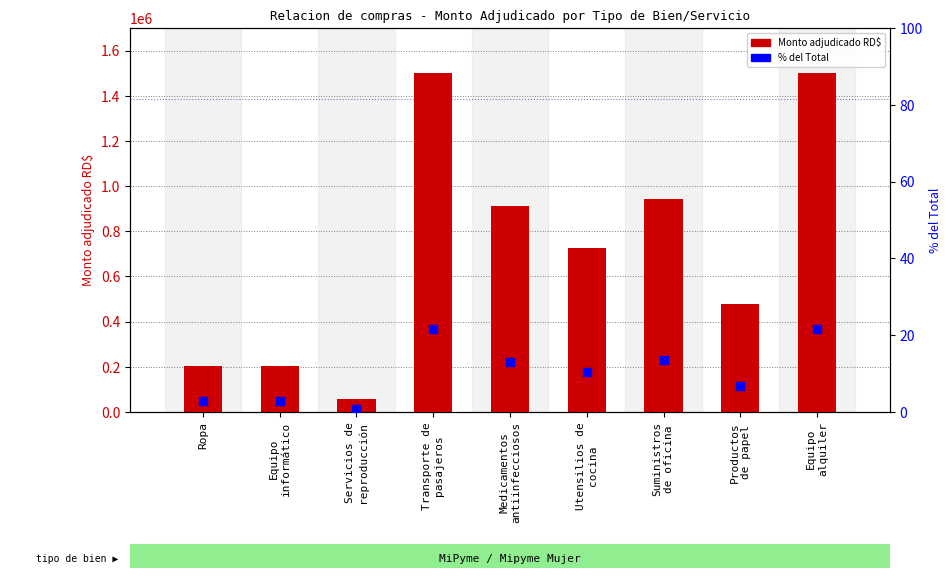

Which series contains the lowest Y value?

% del Total